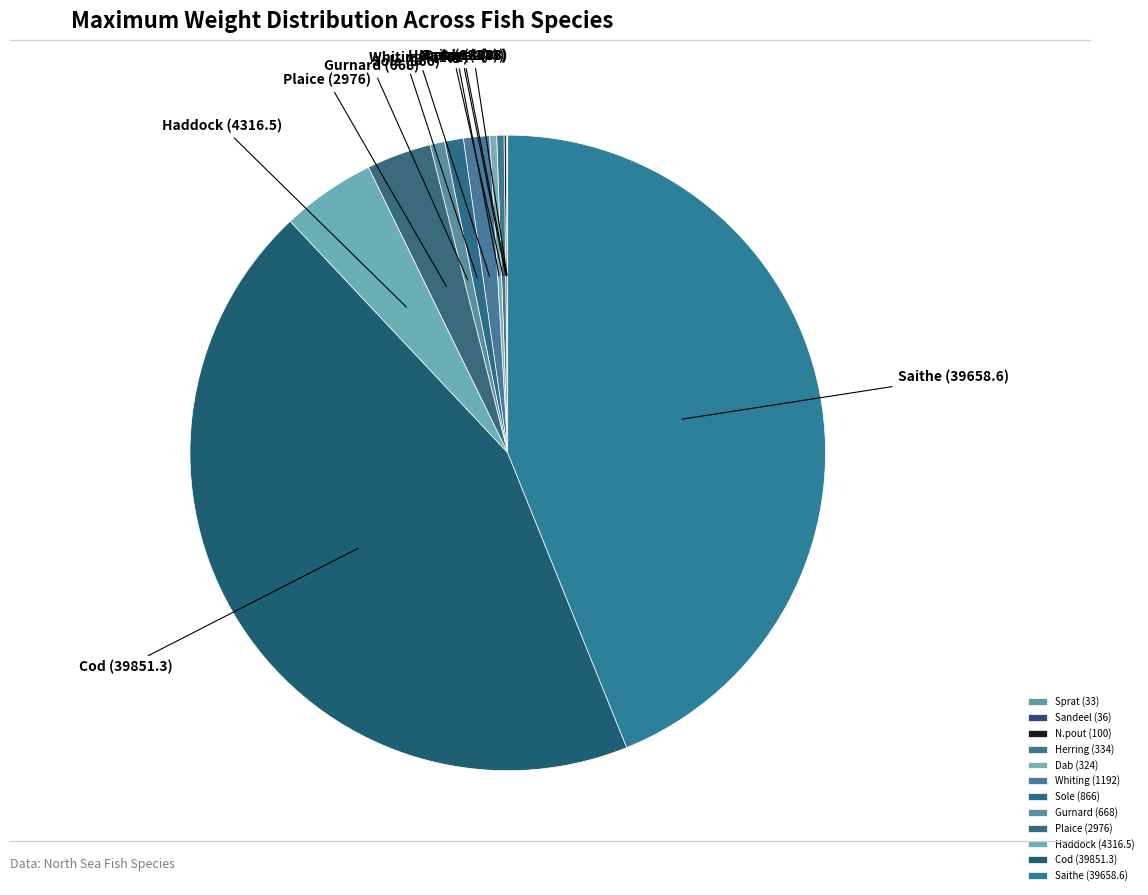

Is there any slice that represents more than half of the pie?

No